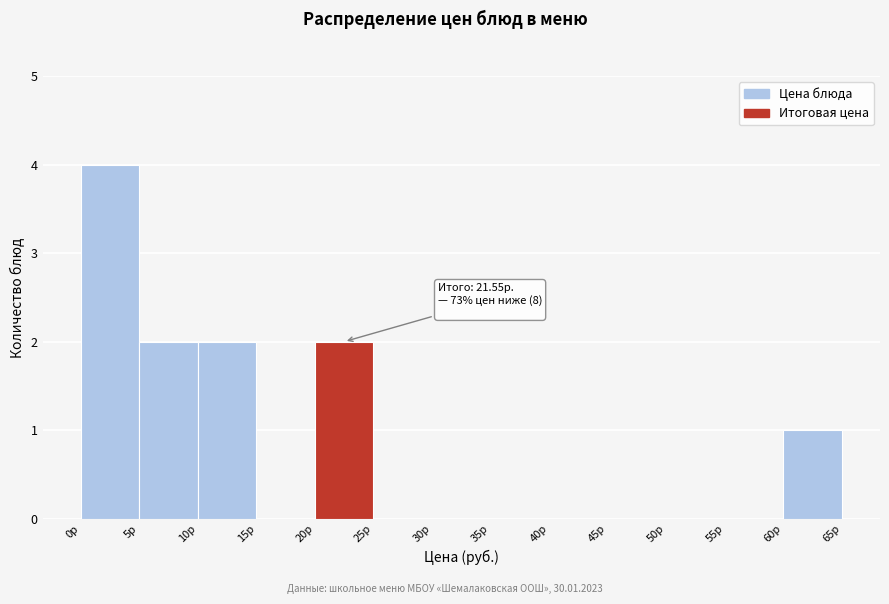

Over which range of the x-axis is the bar tallest?

0 to 5